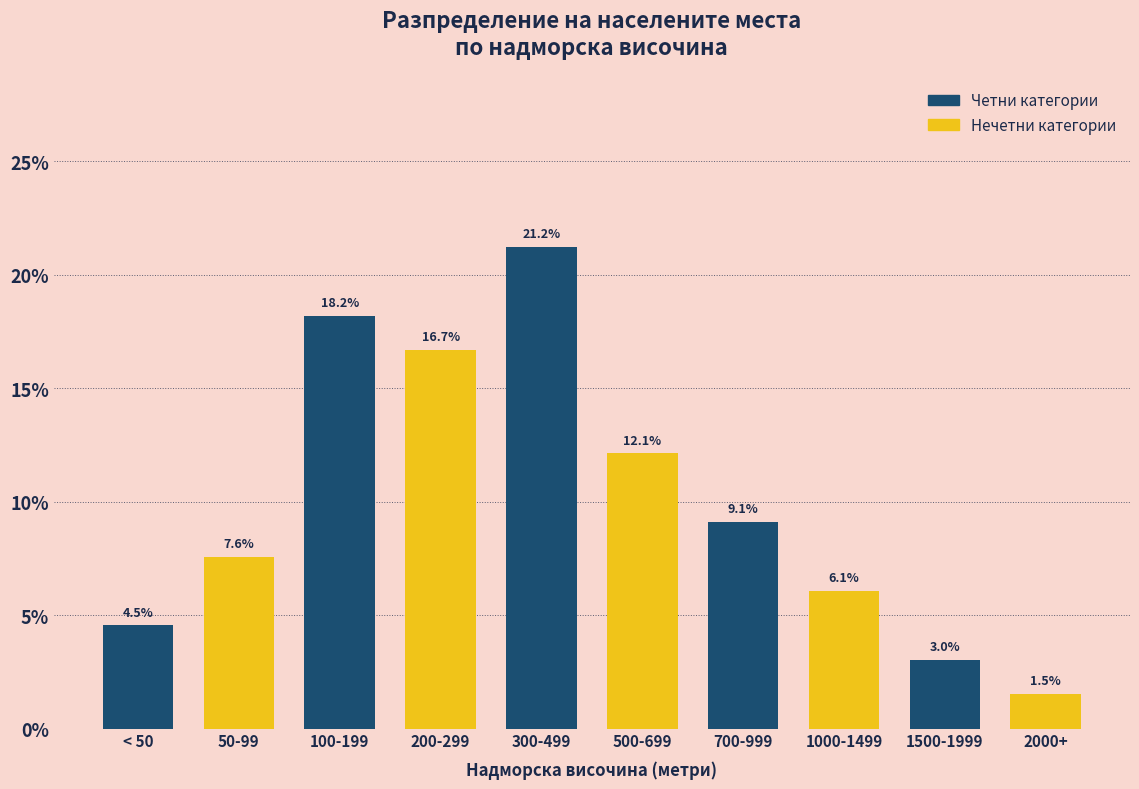

Reading right to left, transcribe all the data shown in this chart.

1.5	3.0	6.1	9.1	12.1	21.2	16.7	18.2	7.6	4.5